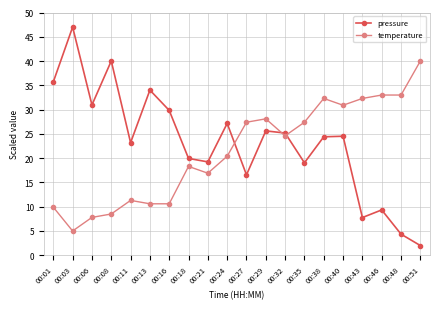

What is the value of the temperature point at the 20th from the left?

40.0